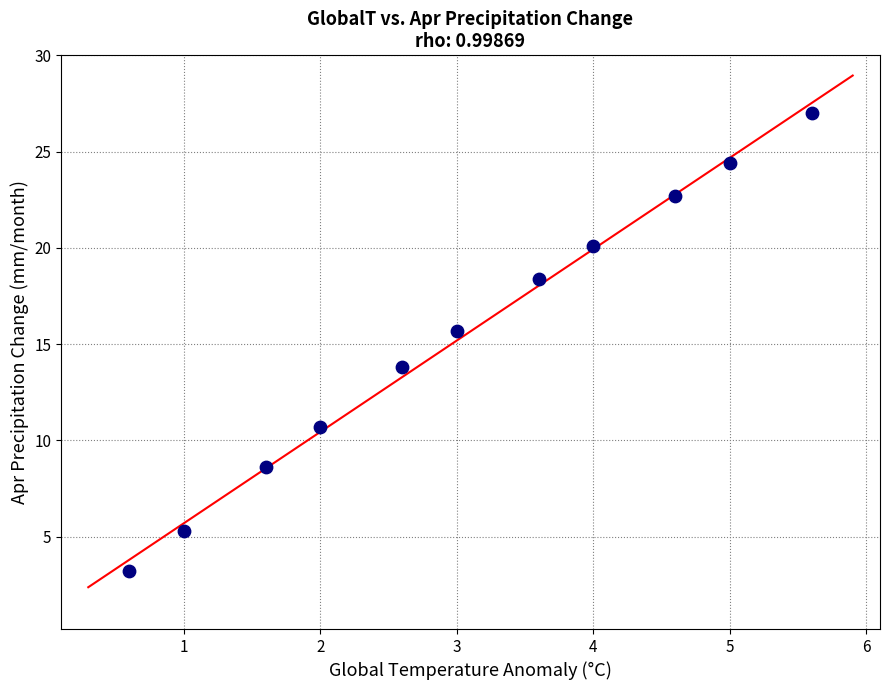

What Y value in the scatter plot is closest to 15?

15.7